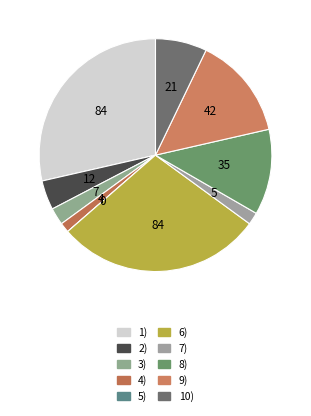

What is the change in value from 2) to 3)?

-5